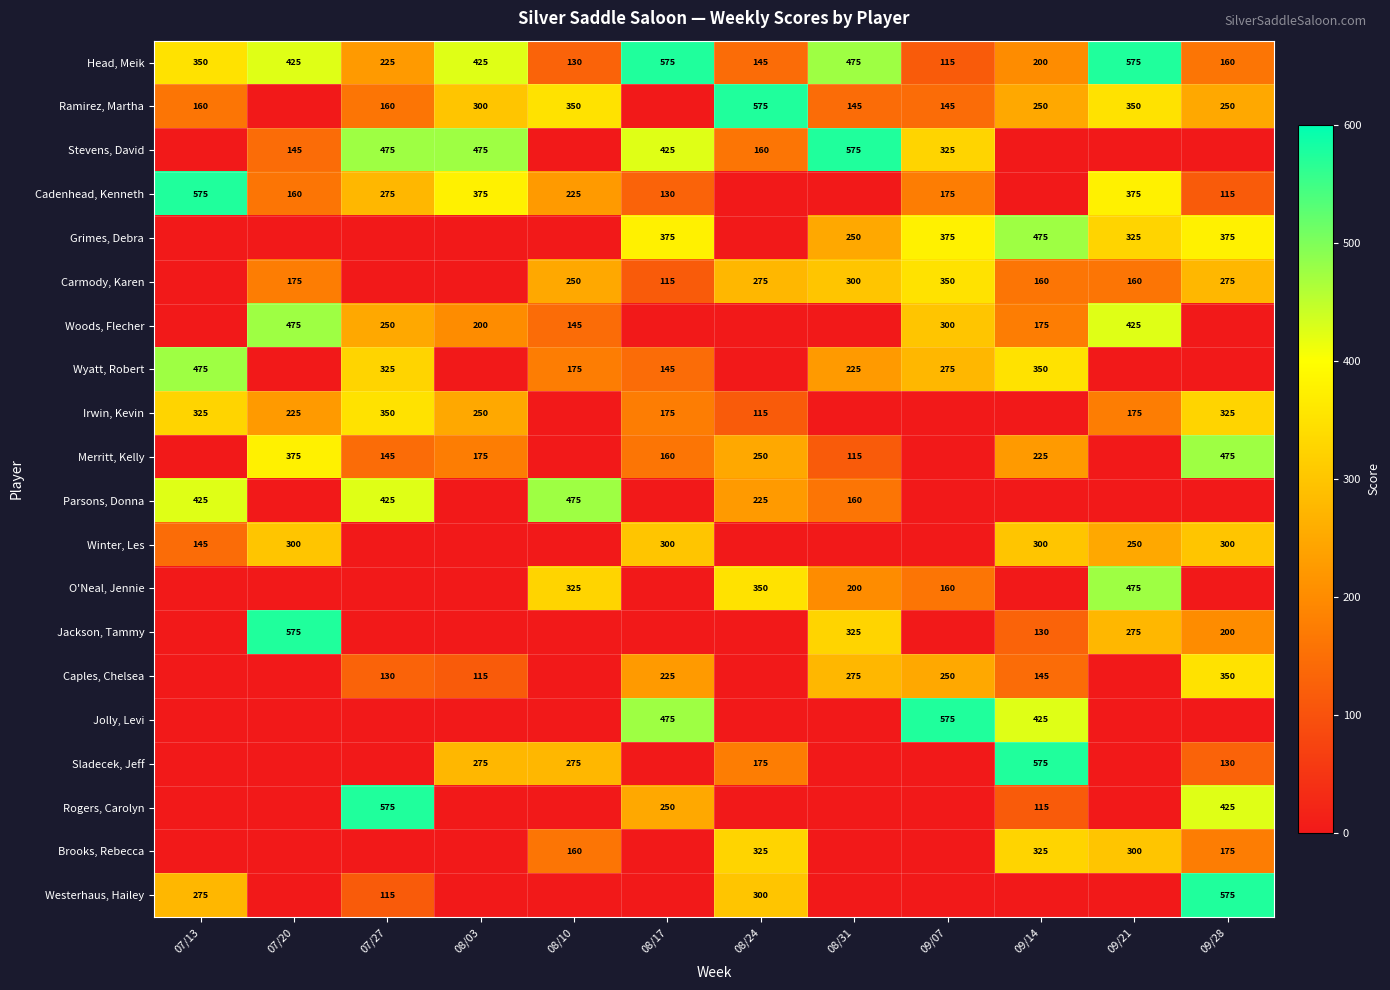

How many categories are shown in the chart?

12